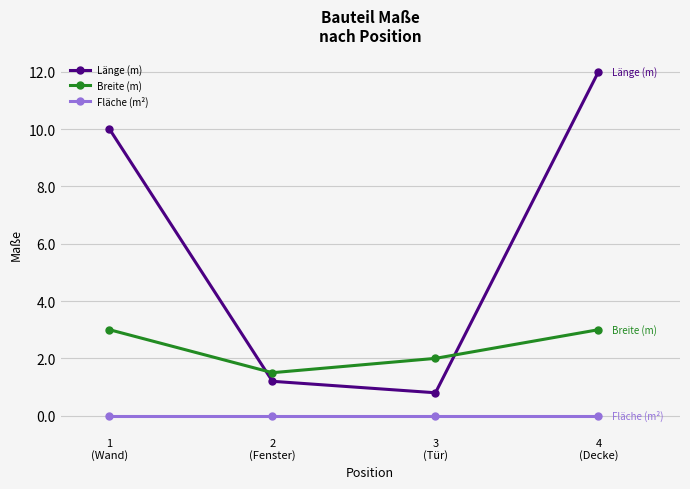

Which series has the largest range (max minus min)?

Länge (m)